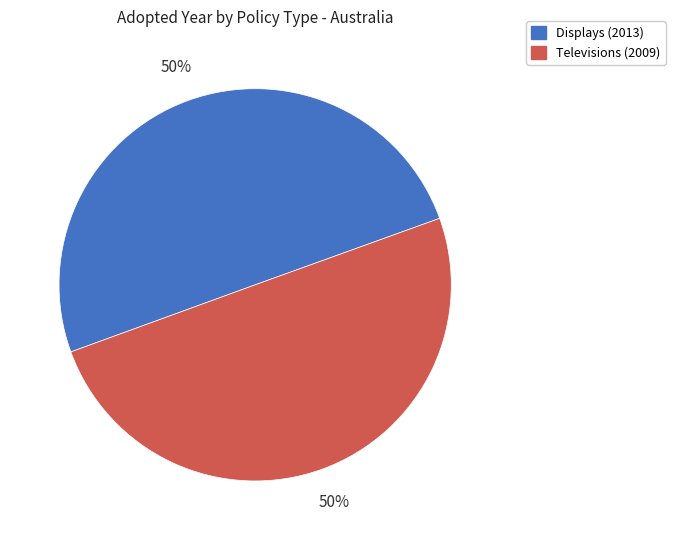

True or false: Televisions (2009) accounts for 50% of the total.

True